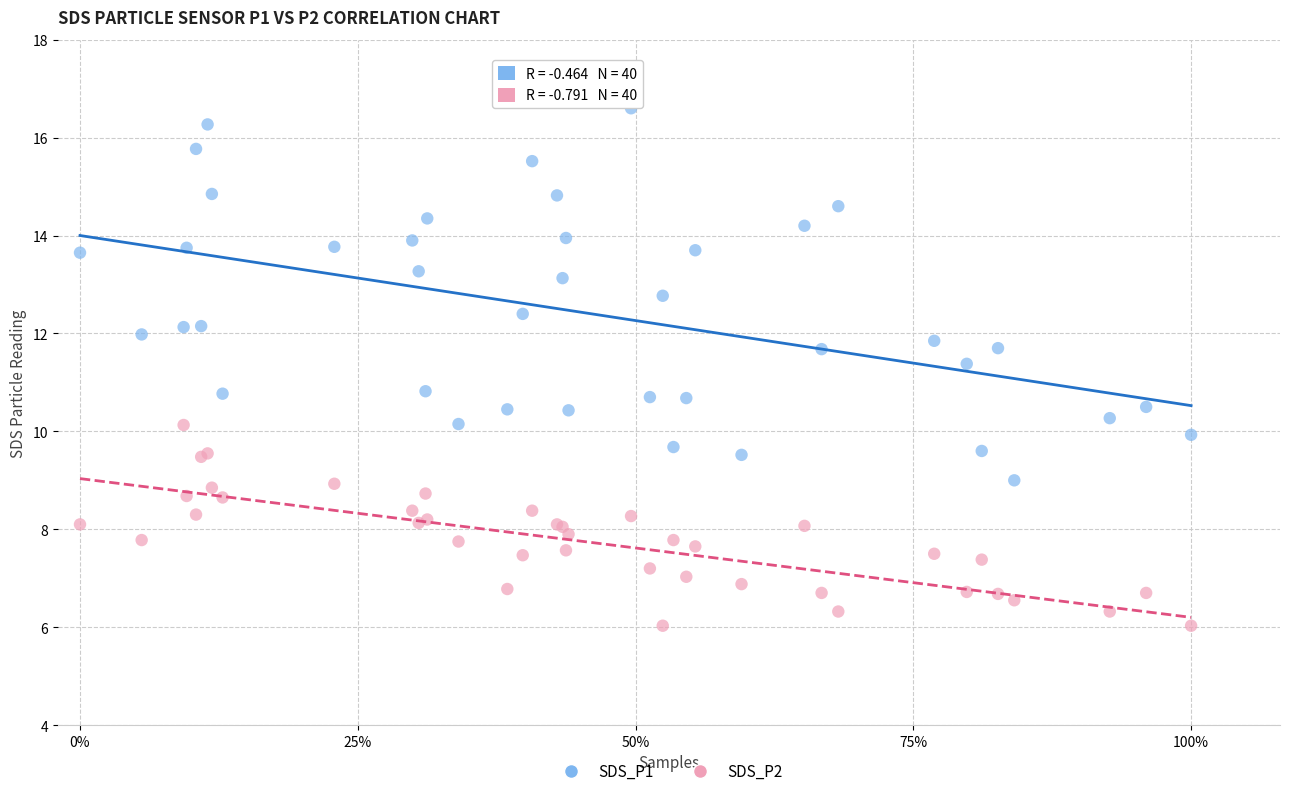

Which series contains the lowest Y value?

SDS_P2